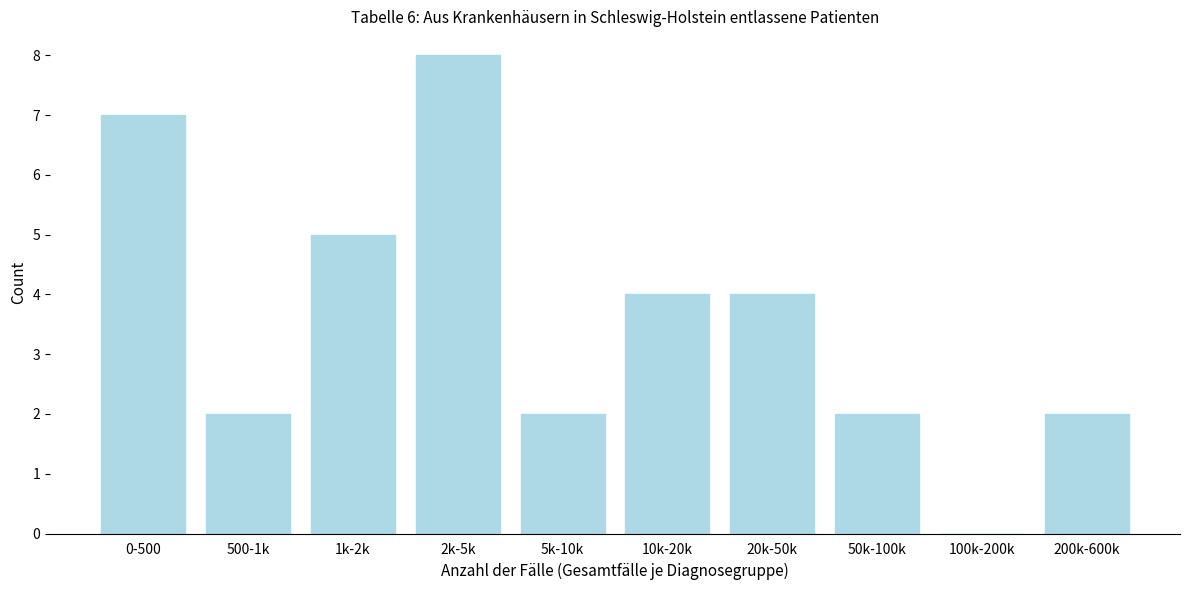

Reading left to right, what are all the values shown in this chart?

0-500=7	500-1k=2	1k-2k=5	2k-5k=8	5k-10k=2	10k-20k=4	20k-50k=4	50k-100k=2	100k-200k=0	200k-600k=2